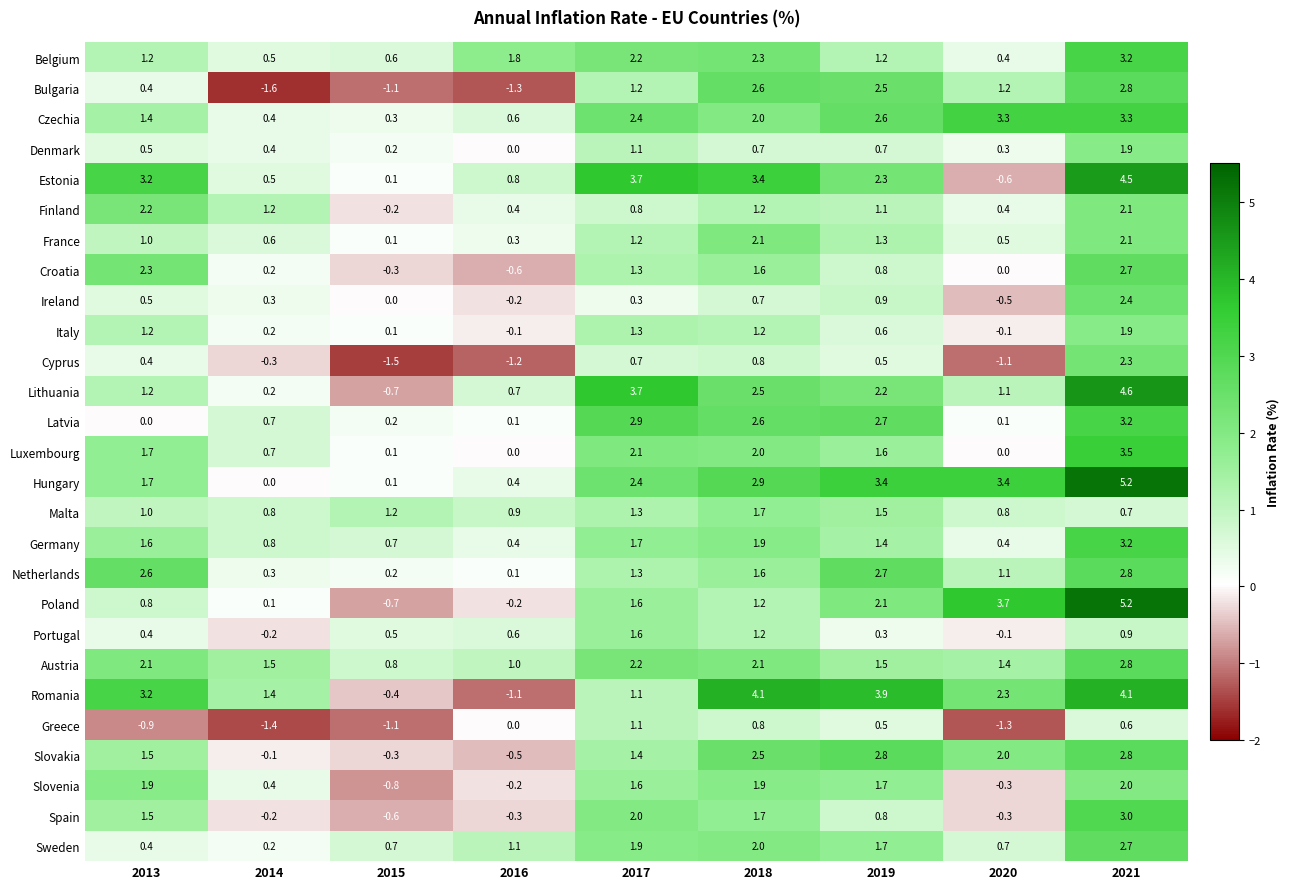

What is the maximum value shown in the chart?

5.2